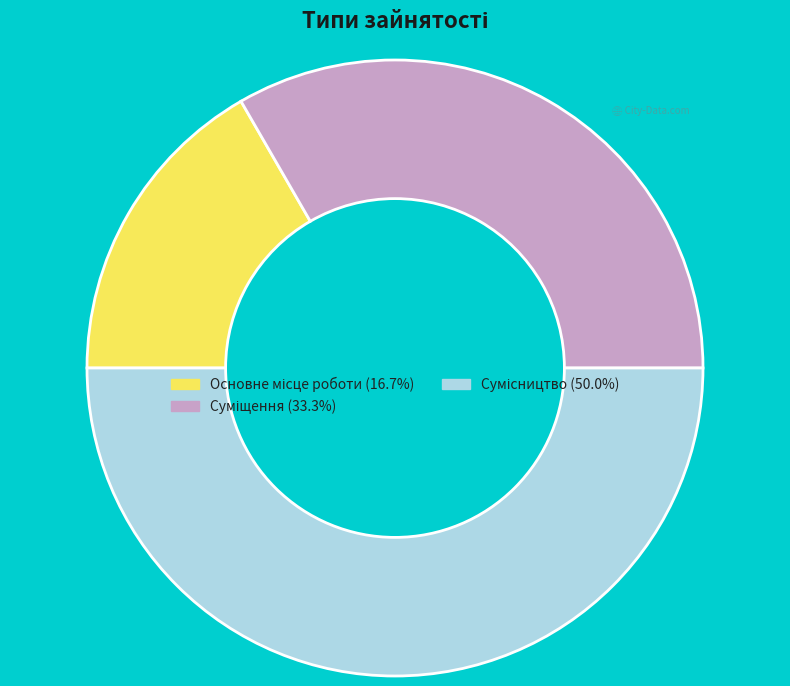

What is the smallest slice in the pie chart?

Основне місце роботи